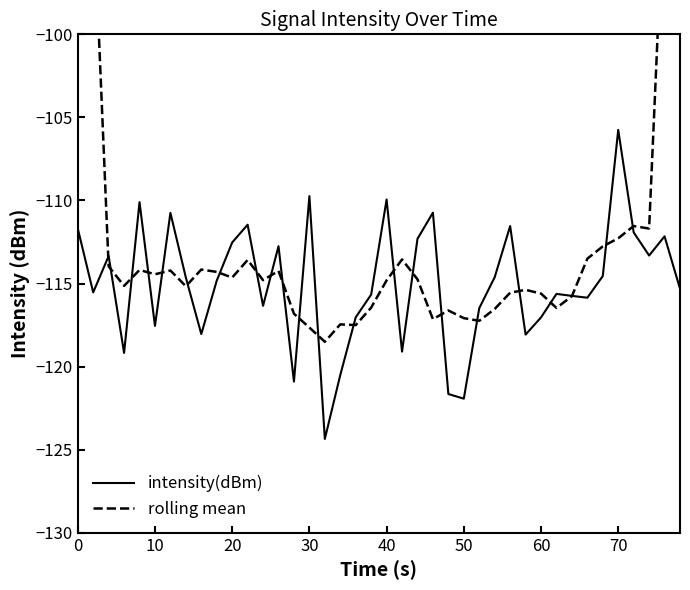

What is the lowest value of the intensity(dBm) series?

-124.4